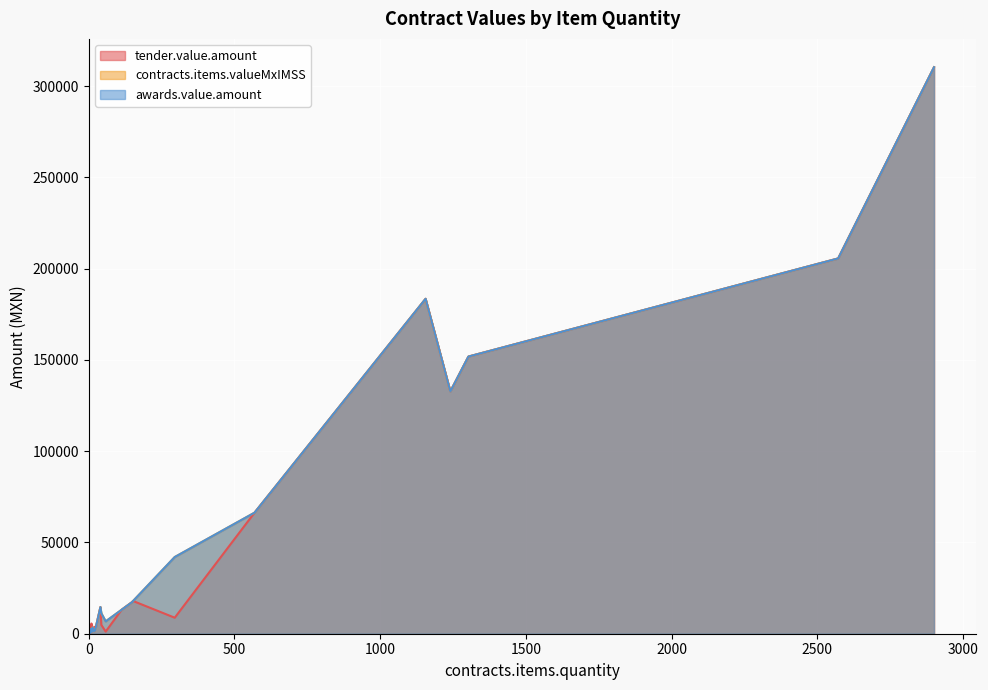

Reading left to right, transcribe all the data shown in this chart.

tender.value.amount: 2=180.0	5=776.2	3=787.5	3=1148.0	8=480.0	13=3393.0	4=1285.2	2=684.0	2=4784.0	295=8769.4	20=3786.0	20=1599.8	9=5582.2	18=1439.8	2901=310407.0	148=17256.8	58=1166.7	4=466.4	152=17936.0	1241=132787.0	40=14600.0	2=1058.0	2572=205631.4	43=4838.4	24=3419.0	3=780.0	1156=183515.0	1303=151864.6	569=66345.4	113=13175.8
contracts.items.valueMxIMSS: 2=2570.4	5=1606.5	3=787.5	3=856.8	8=2570.4	13=3393.0	4=1285.2	2=642.6	2=284.9	295=42025.7	20=1598.8	20=1599.8	9=719.9	18=1439.8	2901=310407.0	148=17256.8	58=6762.8	4=466.4	152=17936.0	1241=132787.0	40=14600.0	2=1058.0	2572=205631.4	43=11223.0	24=3419.0	3=787.5	1156=183515.0	1303=151864.6	569=66345.4	113=13175.8
awards.value.amount: 2=2570.4	5=1606.5	3=787.5	3=856.8	8=2570.4	13=3393.0	4=1285.2	2=642.6	2=284.9	295=42025.7	20=1598.8	20=1599.8	9=719.9	18=1439.8	2901=310407.0	148=17256.8	58=6762.8	4=466.4	152=17936.0	1241=132787.0	40=14600.0	2=1058.0	2572=205631.4	43=11223.0	24=3419.0	3=787.5	1156=183515.0	1303=151864.6	569=66345.4	113=13175.8